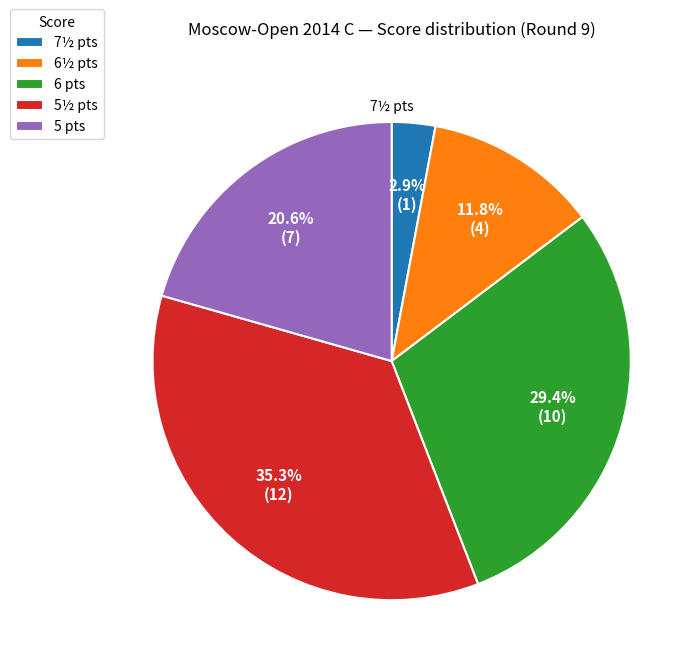

Rank the categories by value from highest to lowest.

5½ pts, 6 pts, 5 pts, 6½ pts, 7½ pts